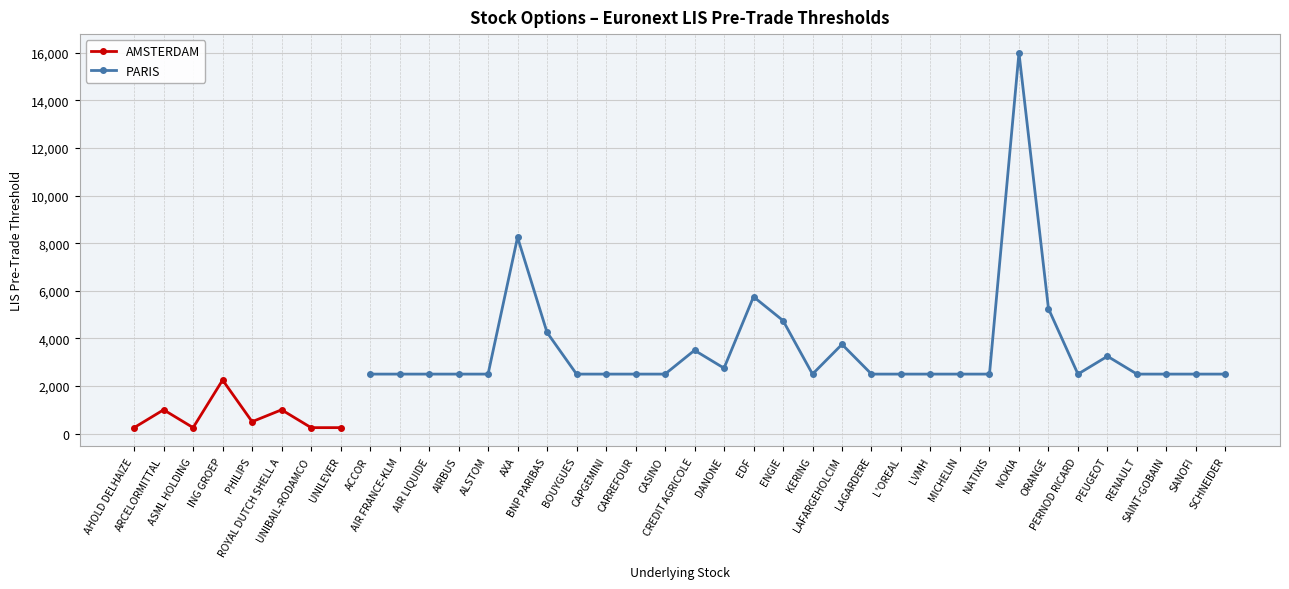

Is it true that PARIS equals 3751.5 at BOUYGUES?

False